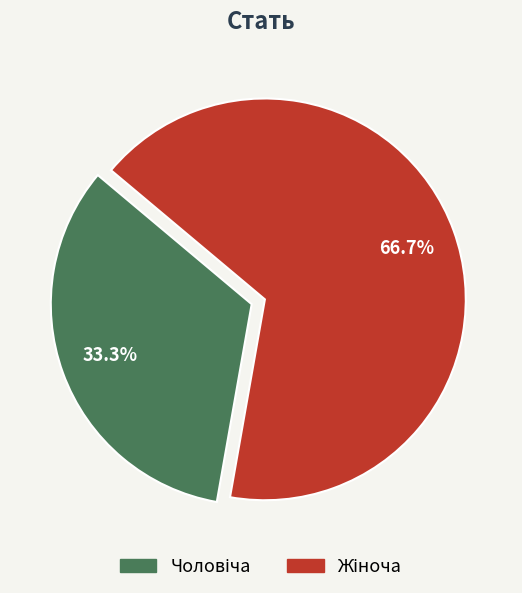

Is there any slice that represents more than half of the pie?

Yes